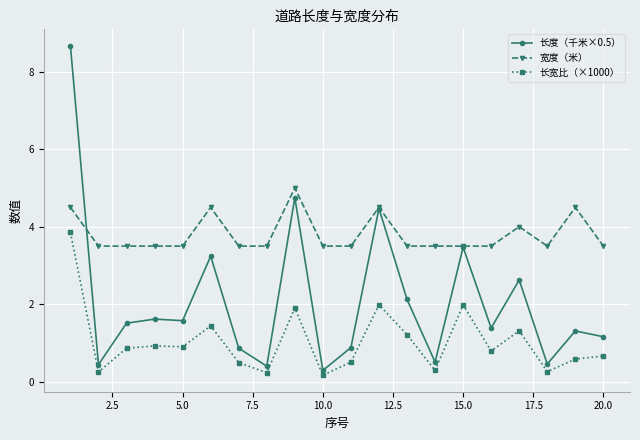

How many 宽度（米） values are between 3 and 4?

15